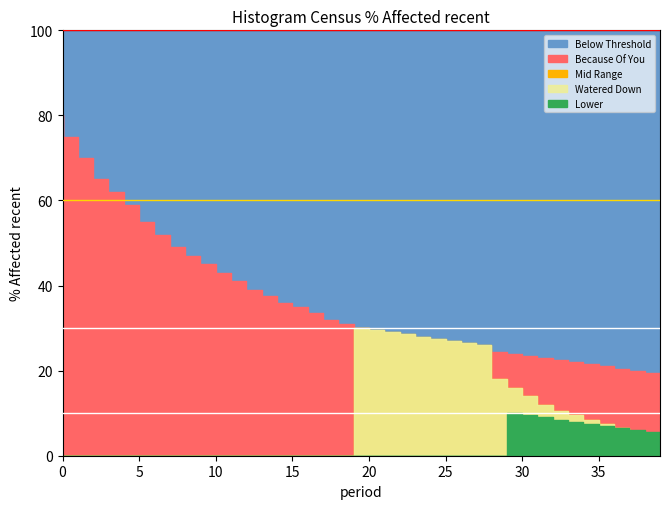

What is the maximum value shown in the chart?

80.0